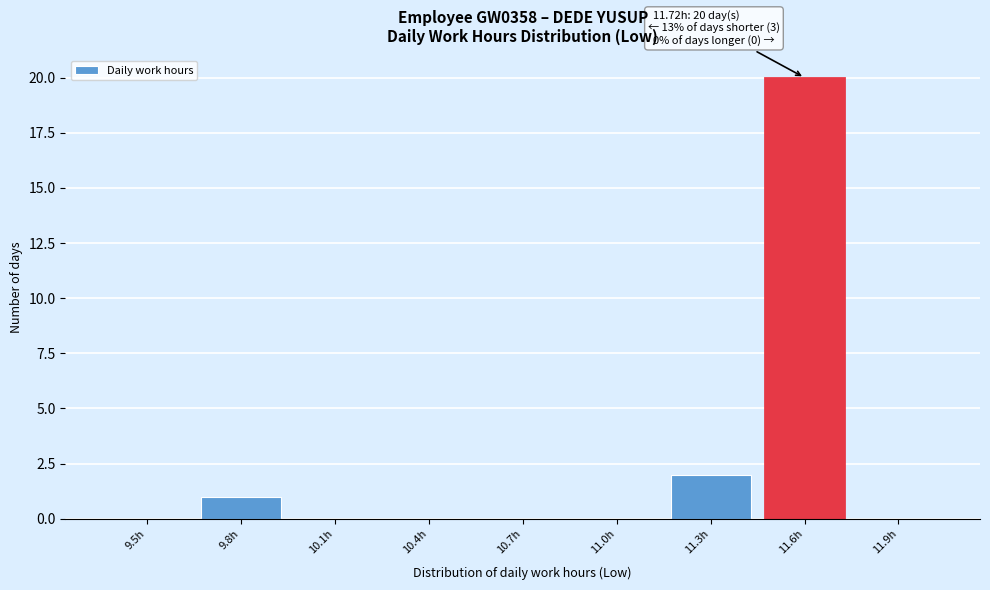

Reading left to right, transcribe all the data shown in this chart.

9.5h=0	9.8h=1	10.1h=0	10.4h=0	10.7h=0	11.0h=0	11.3h=2	11.6h=20	11.9h=0